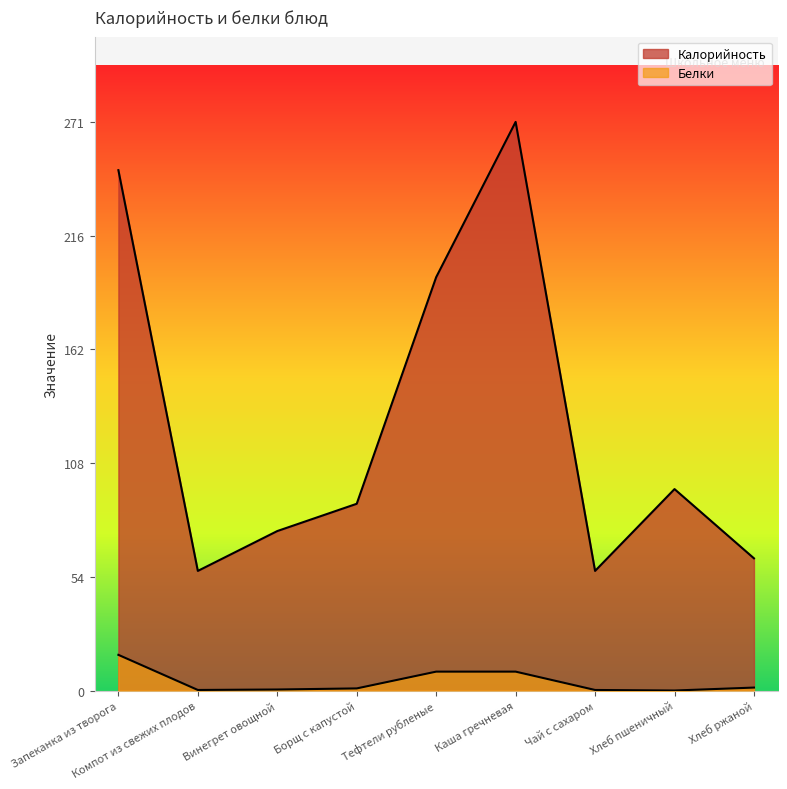

How many series are shown in this chart?

2